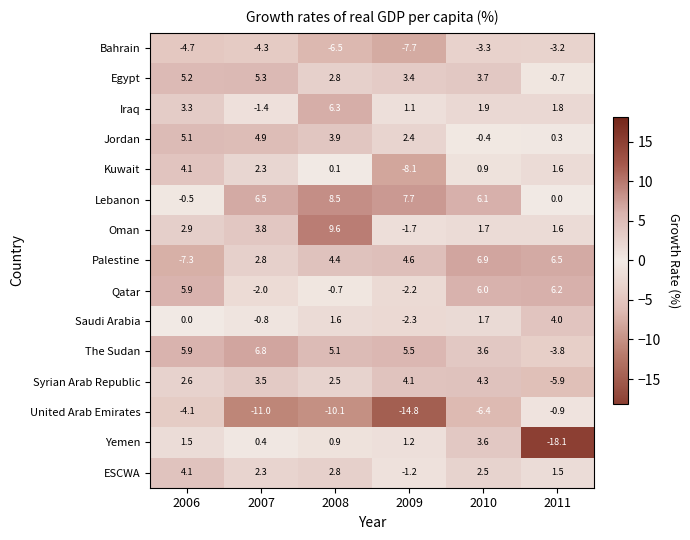

Which series has the largest total across all categories?

Lebanon